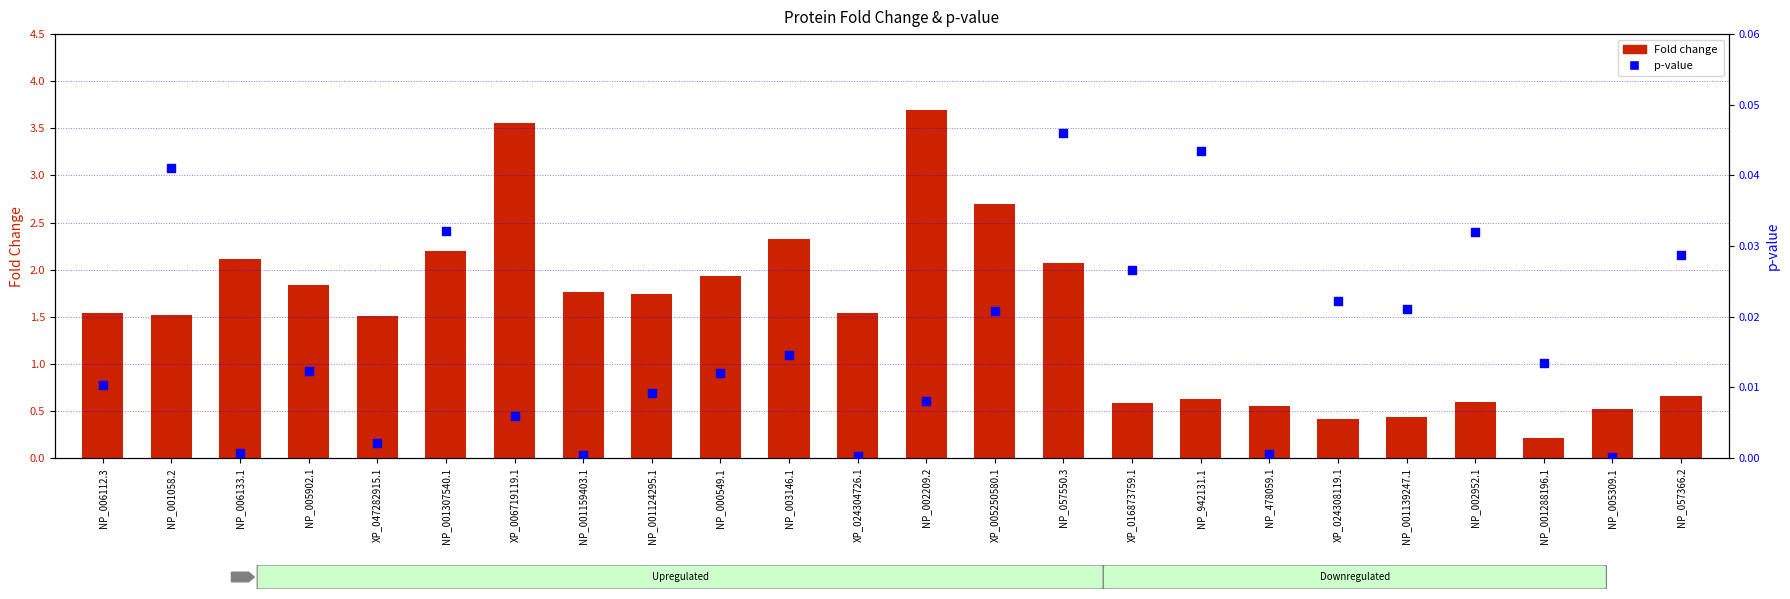

What are all the series names shown in the legend?

Fold change, p-value